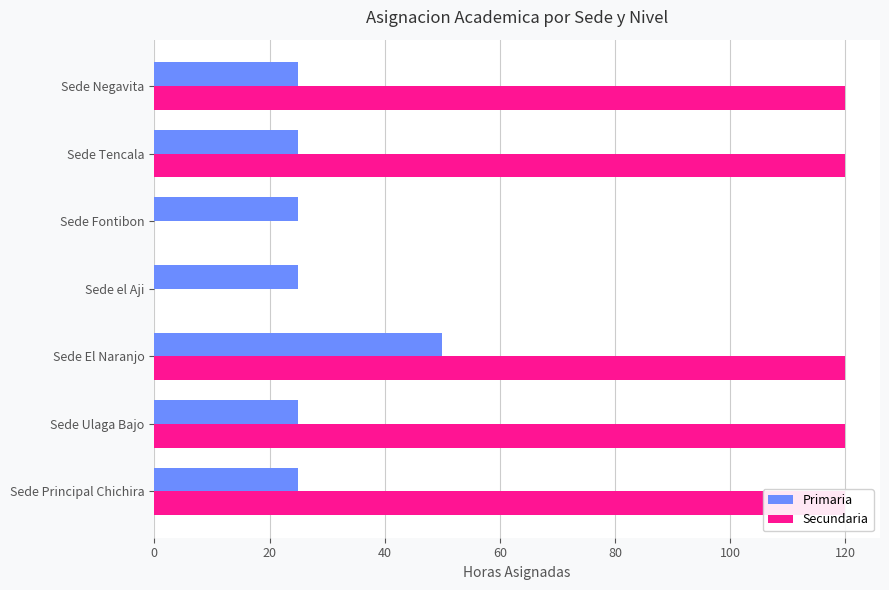

The Primaria series shows 15 at Sede Principal Chichira. True or false?

False